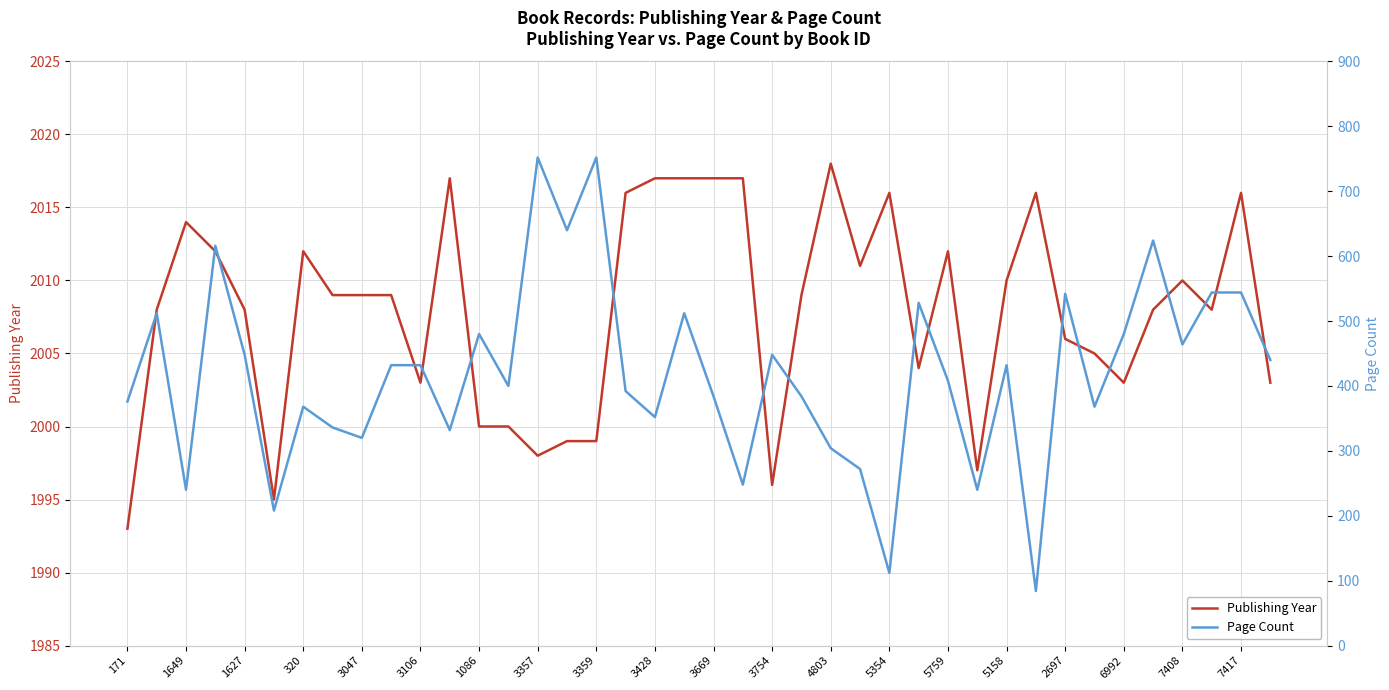

True or false: Page Count and Publishing Year intersect in this chart.

False